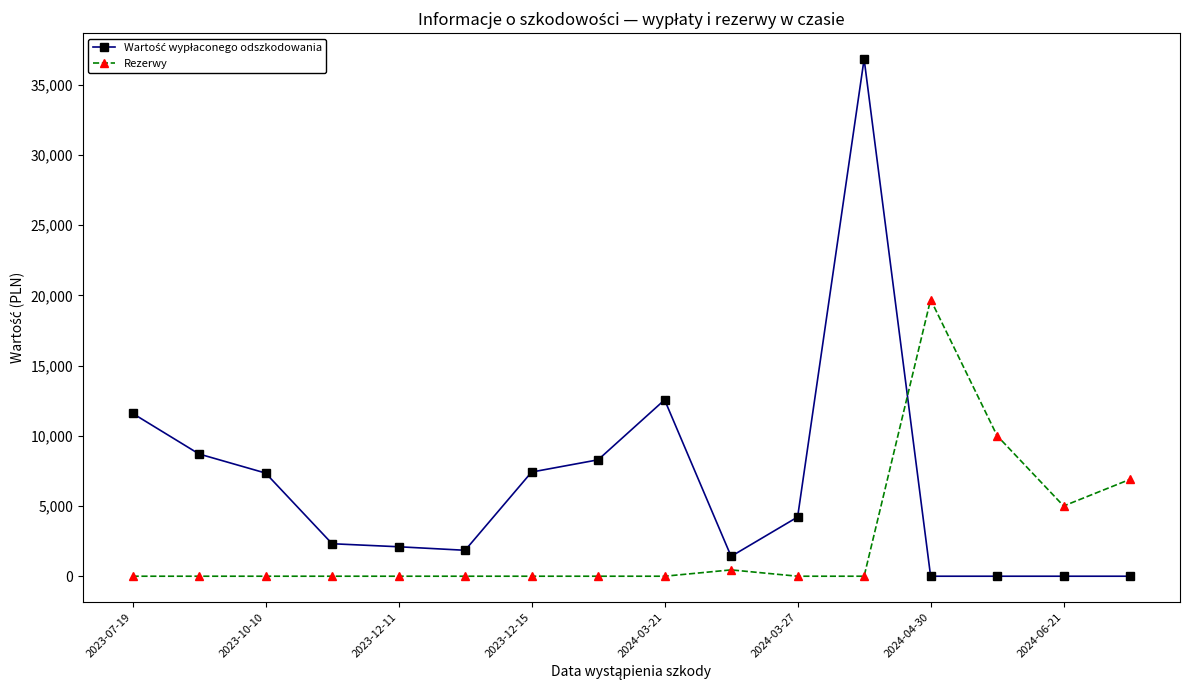

What is the average value of the Rezerwy series?

2628.0